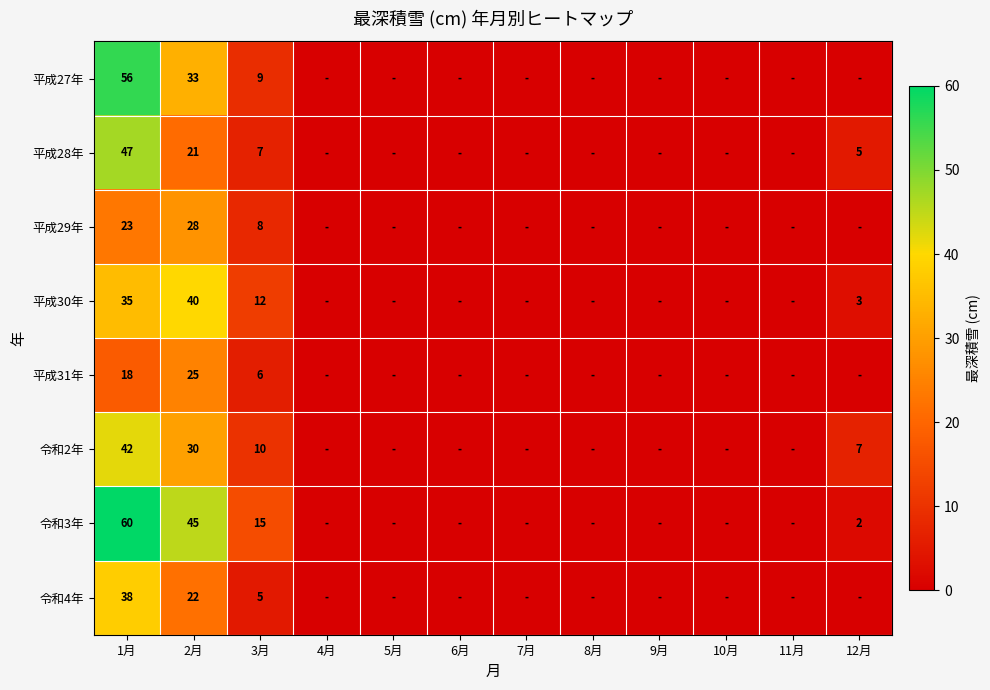

Rank the series at 2月 from highest to lowest value.

令和3年, 平成30年, 平成27年, 令和2年, 平成29年, 平成31年, 令和4年, 平成28年